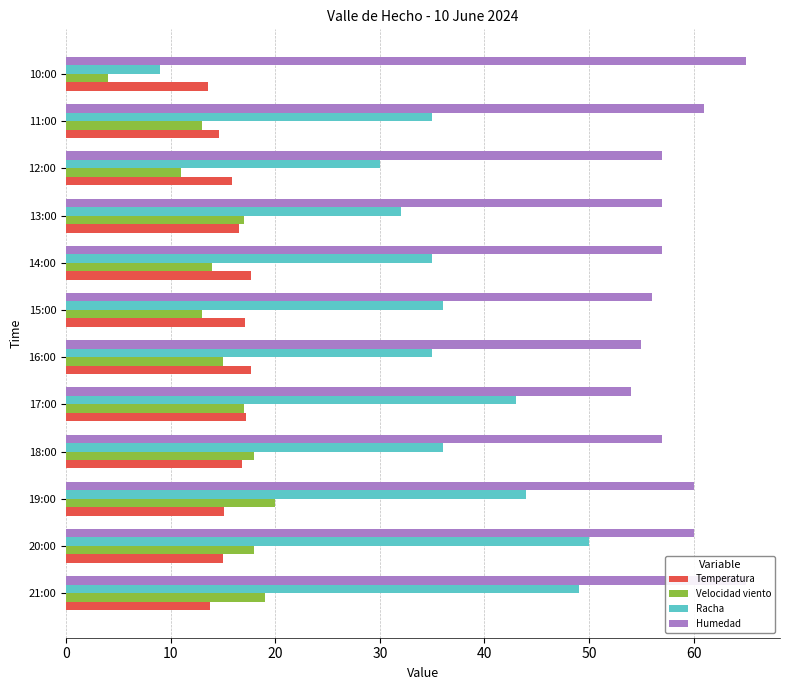

Rank the series at 13:00 from highest to lowest value.

Humedad, Racha, Velocidad viento, Temperatura